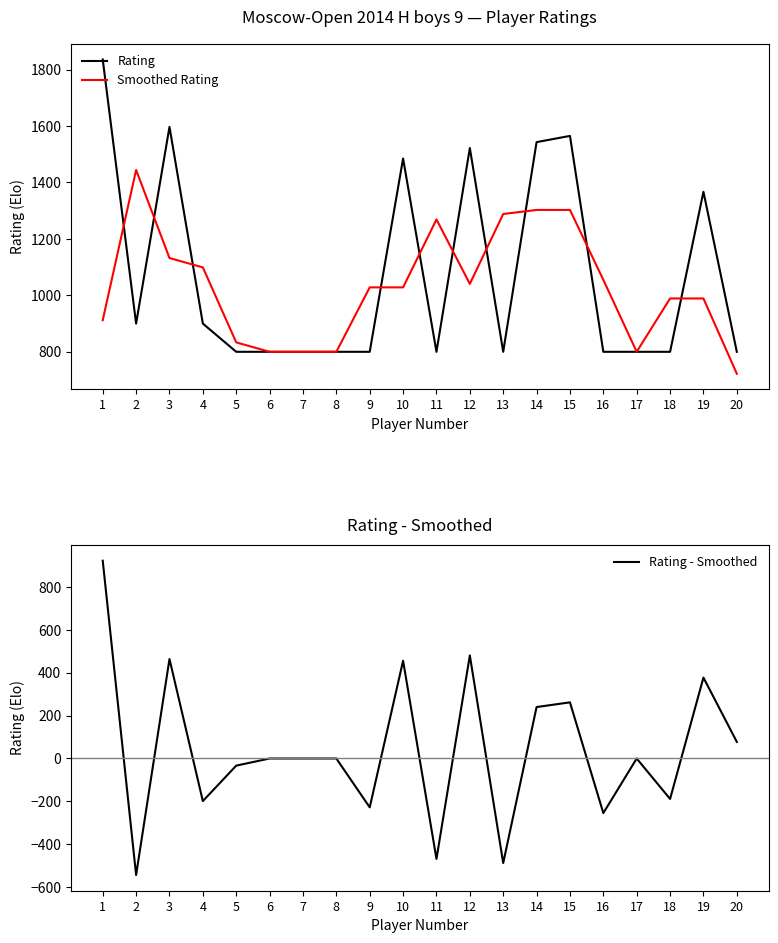

What is the value of the Rating - Smoothed point at the 19th from the left?

378.0